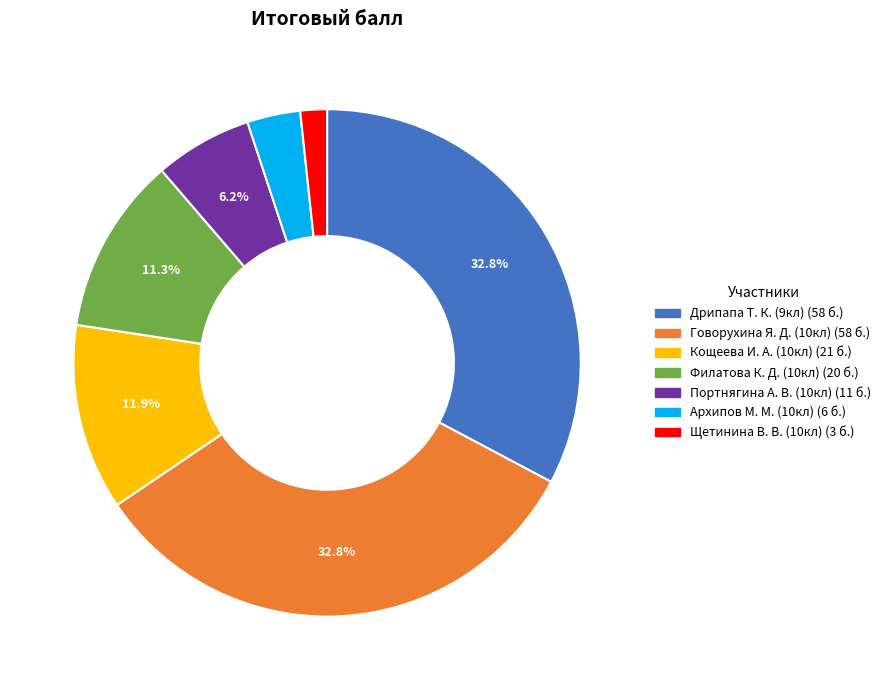

Is there a majority slice in this chart?

No